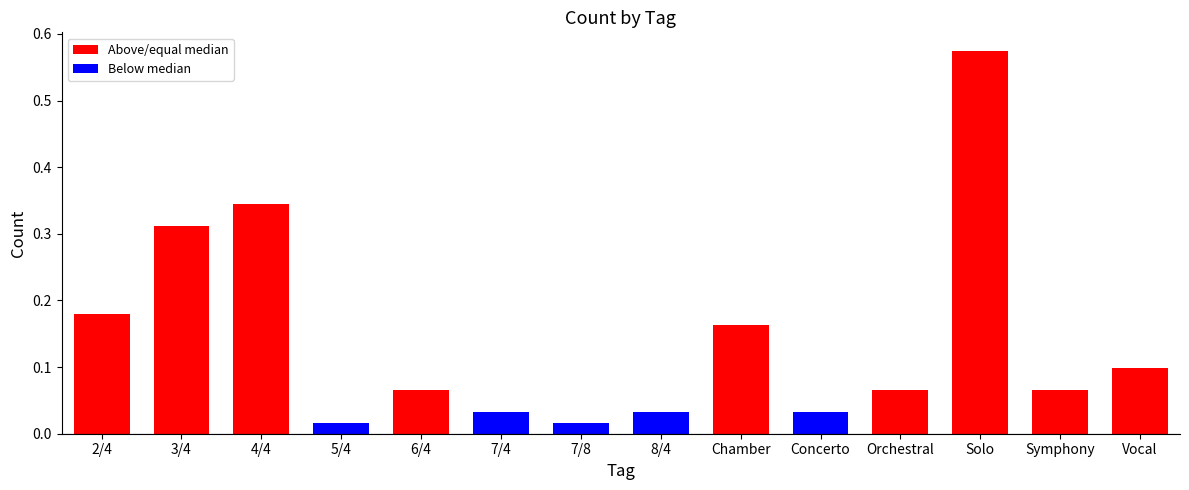

Which label corresponds to the largest value in the chart?

Solo